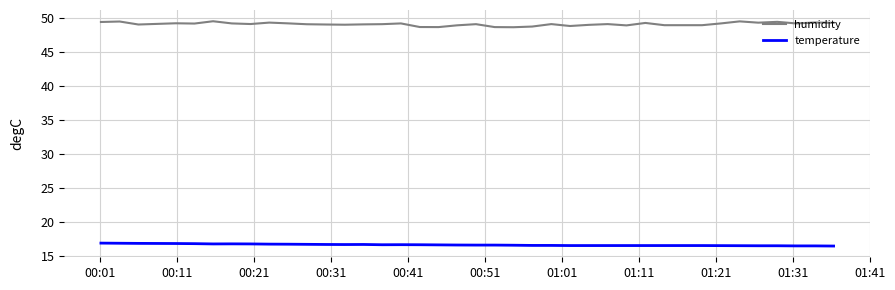

Which series has the widest spread of values?

humidity